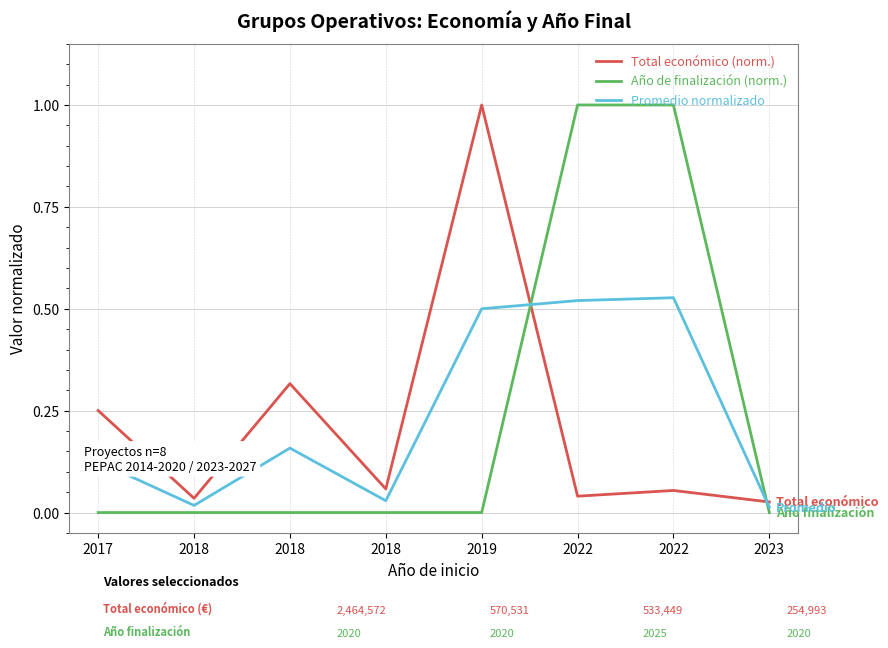

True or false: Total económico (norm.) has more than 1 points higher than both neighbors.

True